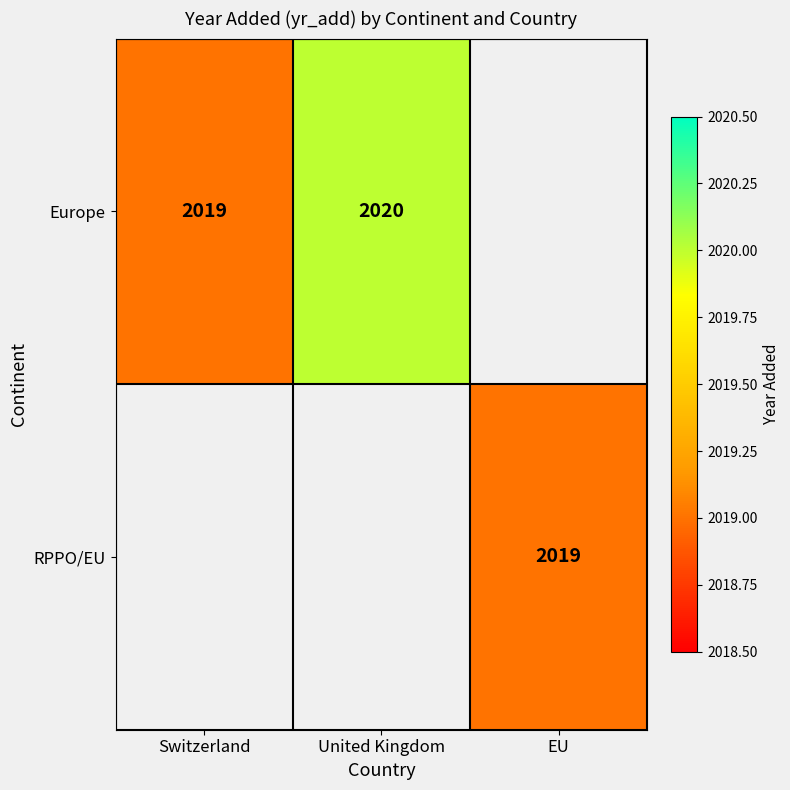

The Europe series shows 2973 at Switzerland. True or false?

False